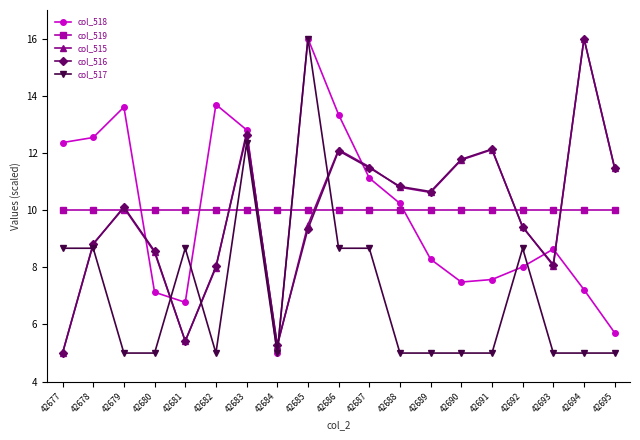

What is the minimum value shown in the chart?

5.0